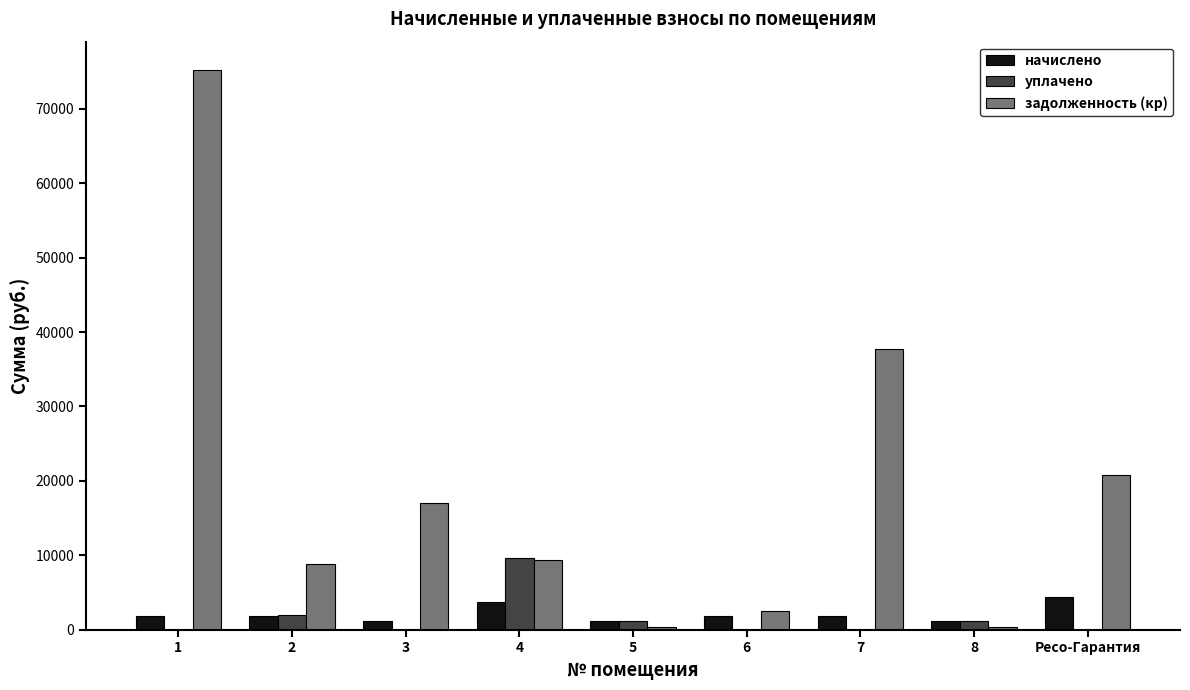

Are the bars grouped side by side (vs. stacked)?

Yes